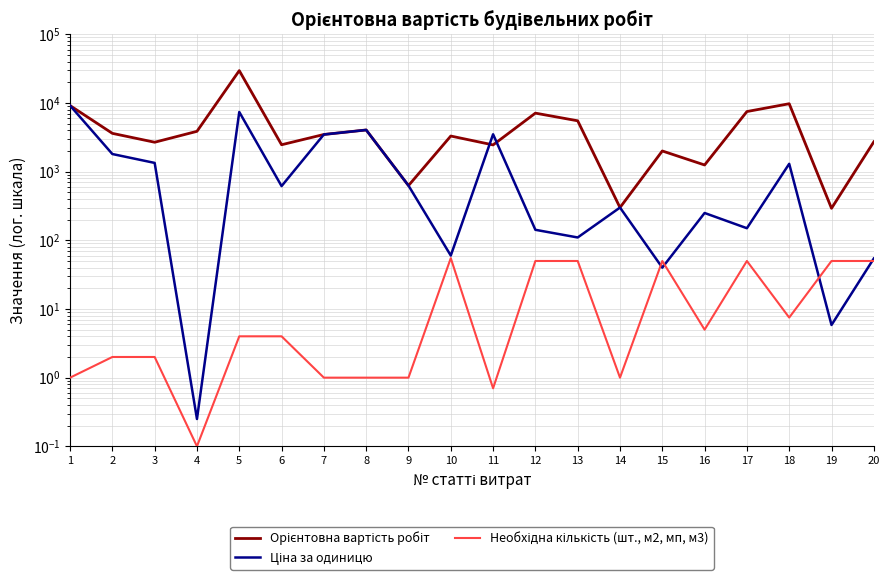

Between 6 and 14, which series saw the biggest shift?

Орієнтовна вартість робіт